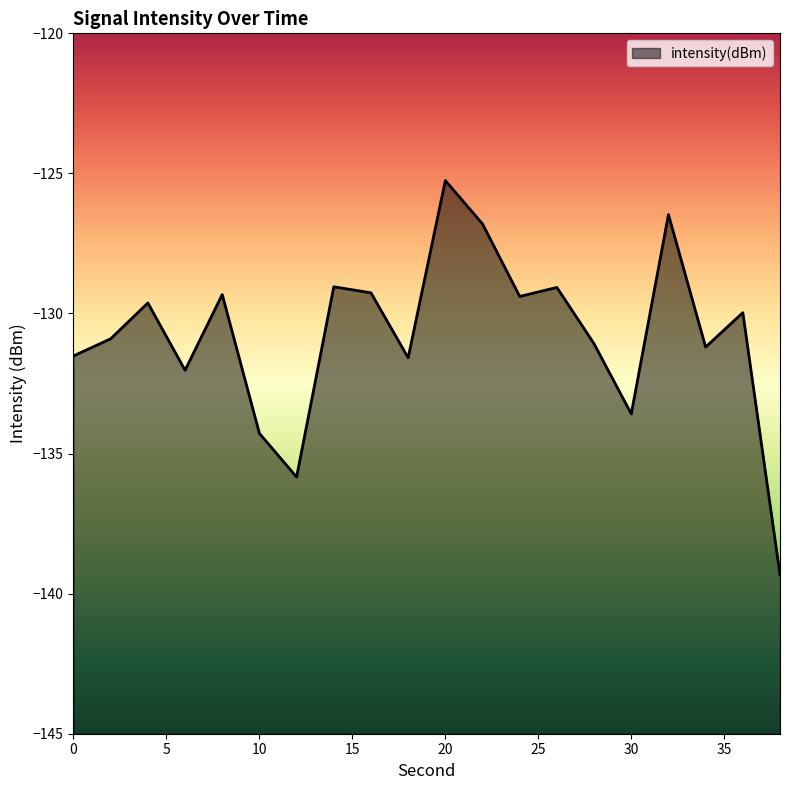

Where is the first local minimum?

6